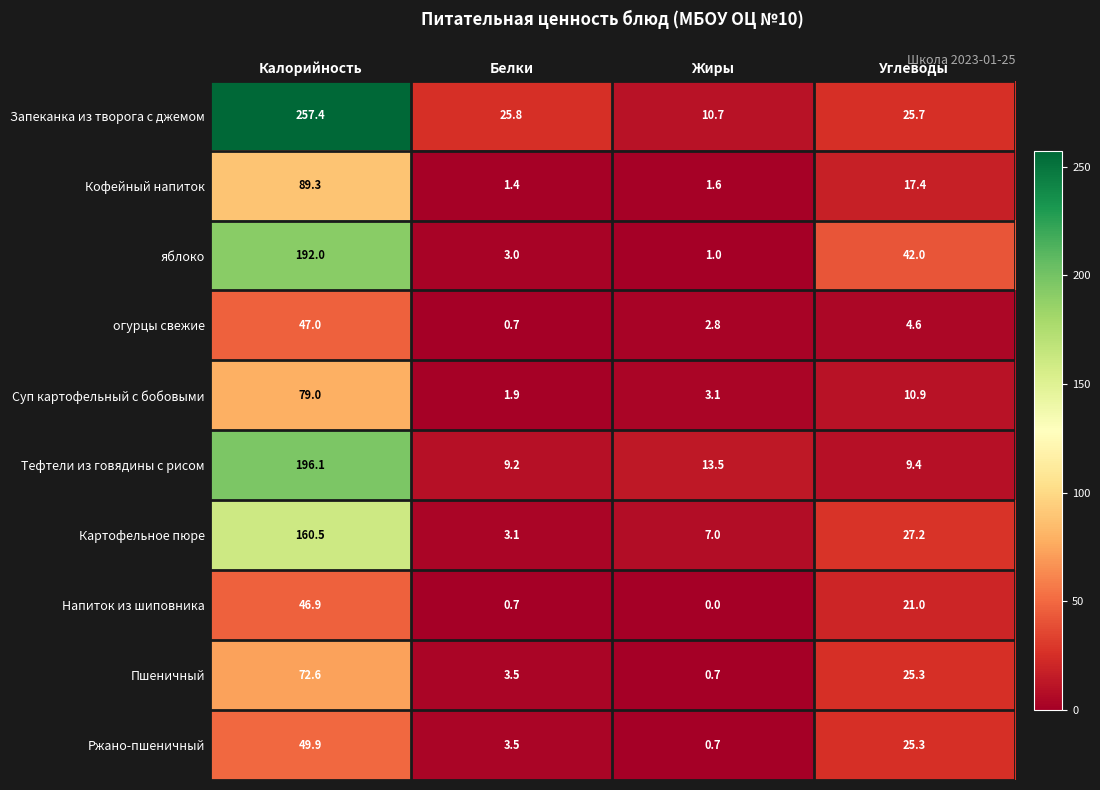

Is it true that Ржано-пшеничный equals 10.1 at Углеводы?

False